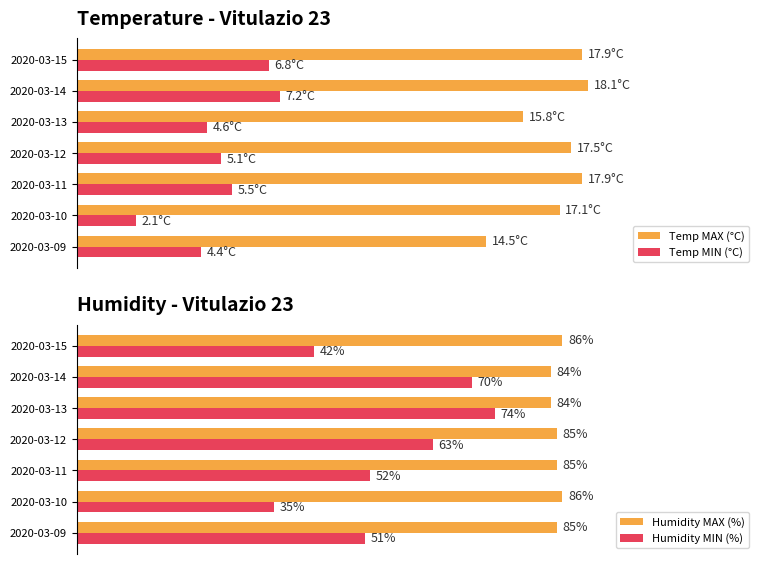

List the labels in order of Humidity MIN (%) value, largest first.

2020-03-13, 2020-03-14, 2020-03-12, 2020-03-11, 2020-03-09, 2020-03-15, 2020-03-10